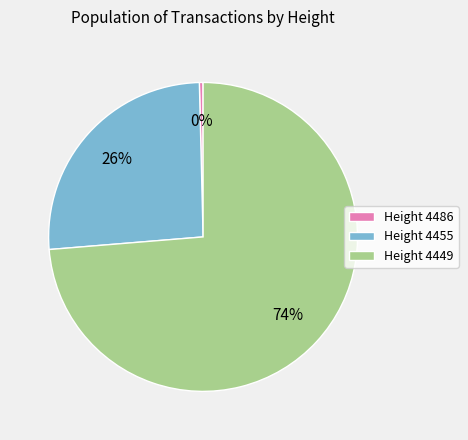

Is the sum of Height 4449 and Height 4486 greater than half?

Yes